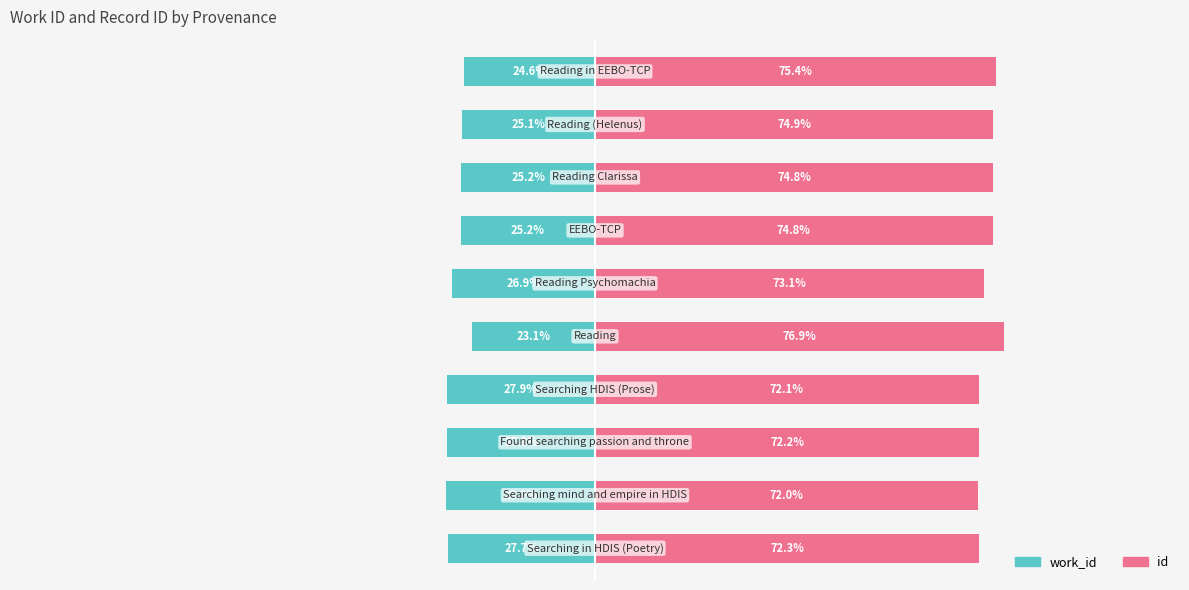

List the series in order of their overall mean, highest first.

id, work_id